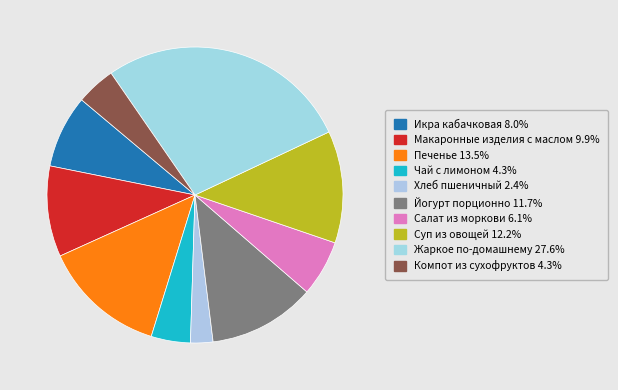

Which category has the smallest portion of the pie?

Хлеб пшеничный